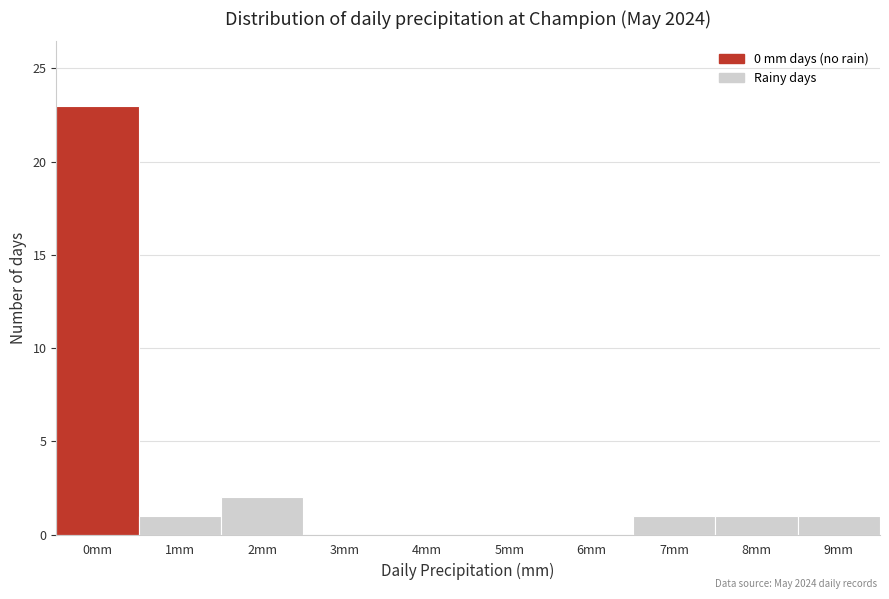

Reading left to right, list all the values displayed in this chart.

0mm=23	1mm=1	2mm=2	3mm=0	4mm=0	5mm=0	6mm=0	7mm=1	8mm=1	9mm=1